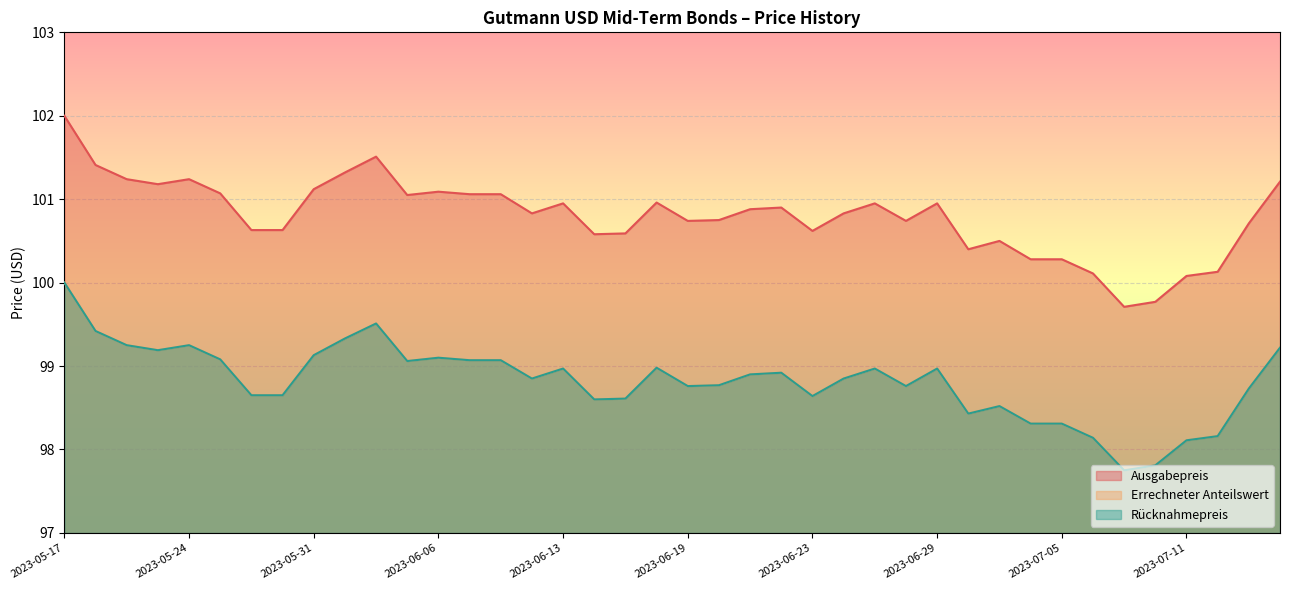

What are all the series names shown in the legend?

Ausgabepreis, Errechneter Anteilswert, Rücknahmepreis